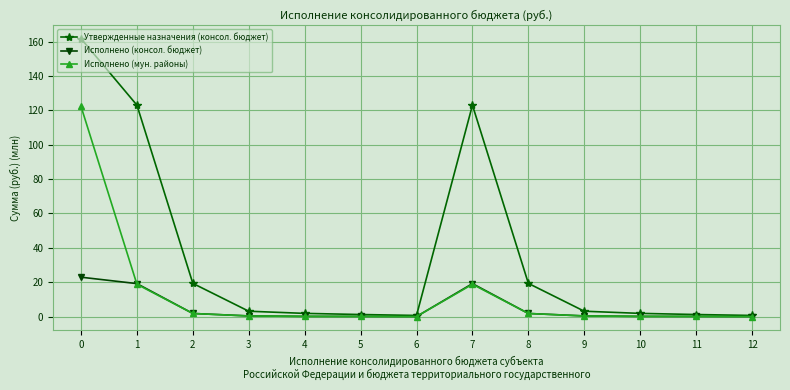

How many data points in Утвержденные назначения (консол. бюджет) are less than 3?

6